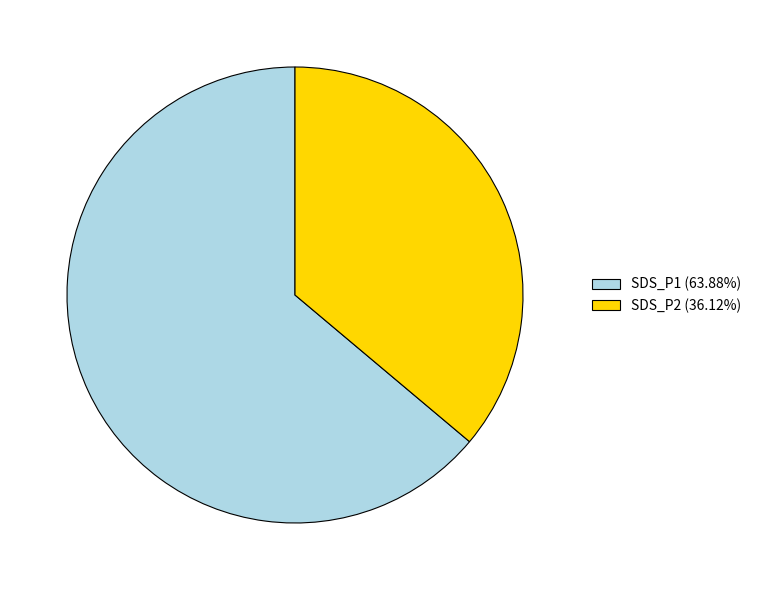

Is the sum of SDS_P2 (36.12%) and SDS_P1 (63.88%) greater than half?

Yes